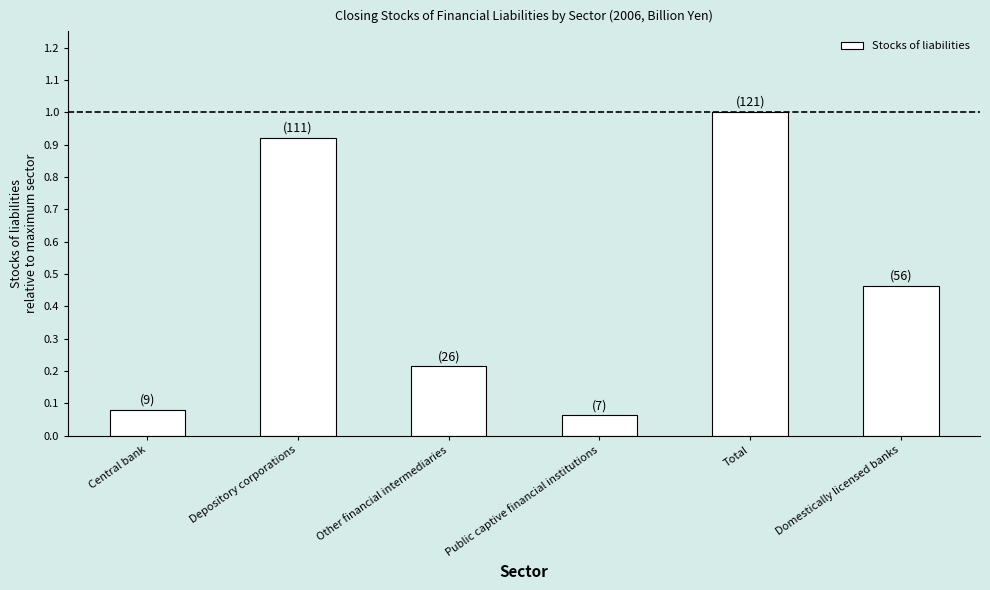

Count the number of data series in this chart.

1